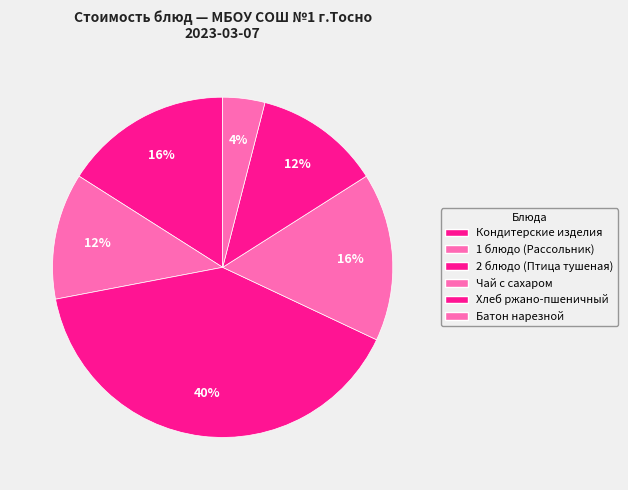

How many slices are in this pie chart?

6